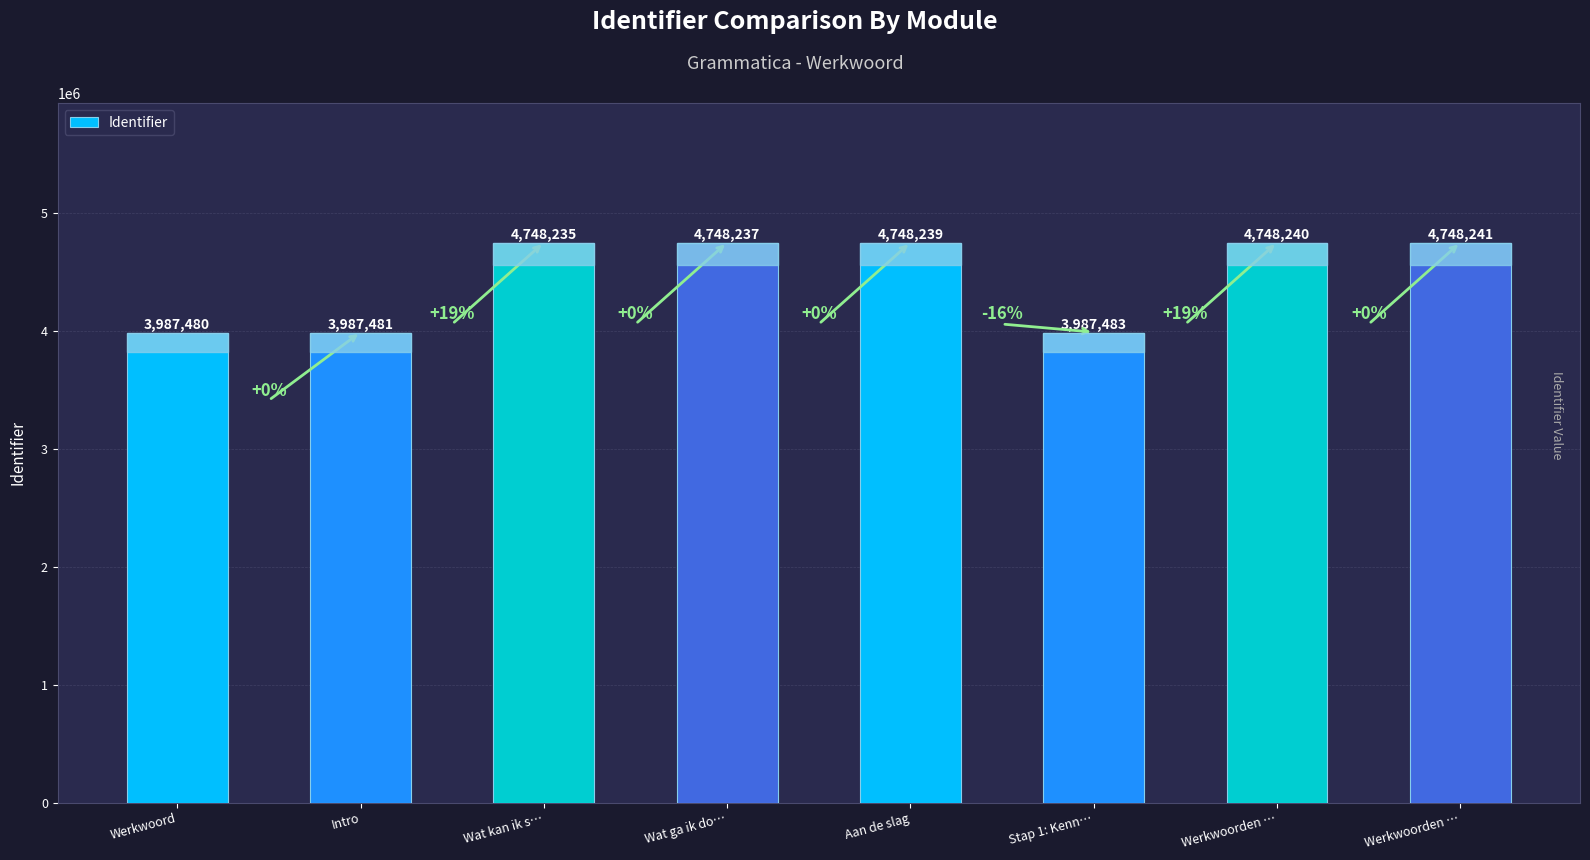

At which label is the value closest to 4367860?

Wat kan ik s…